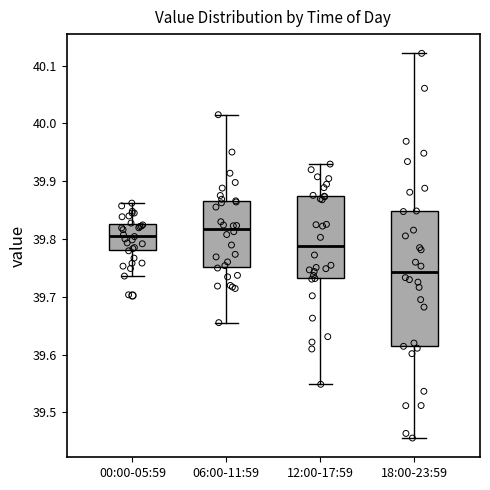

Where does the median line of the box for 06:00-11:59 sit on the y-axis? The values are not printed on the chart, so give them approximately, as read against the axis.

39.82